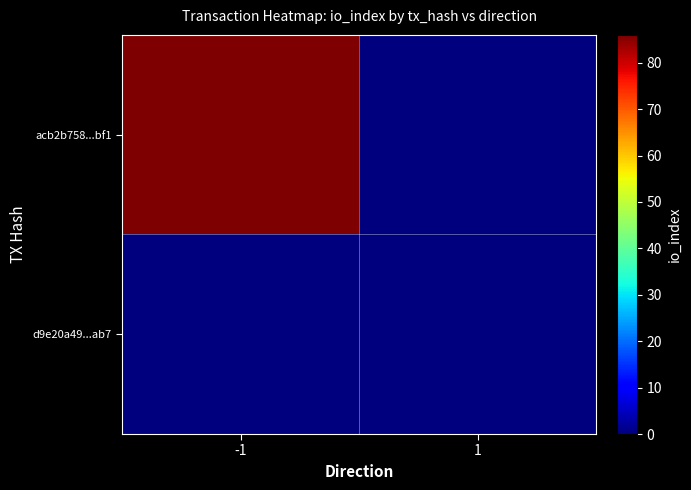

At -1, list the series in order from smallest to largest.

d9e20a49...ab7, acb2b758...bf1